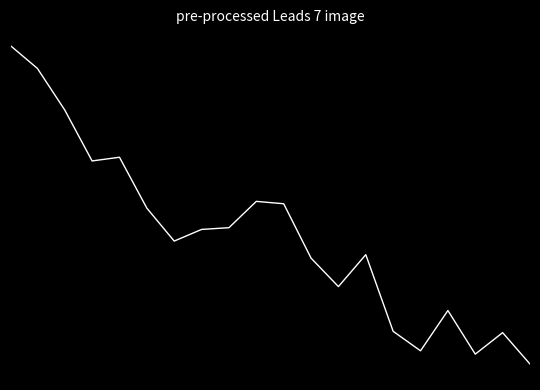

What is the difference between the maximum and second lowest values?

3.2